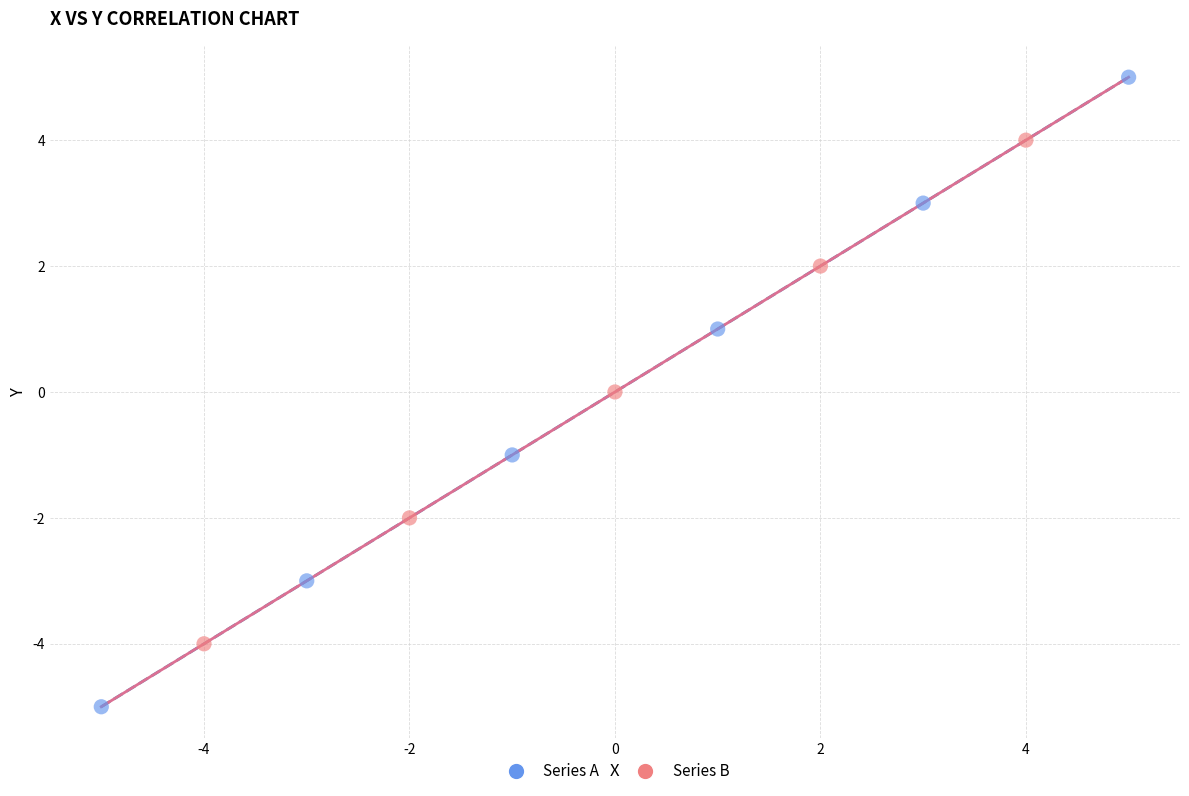

Which series has the largest Y range (max minus min)?

Series A